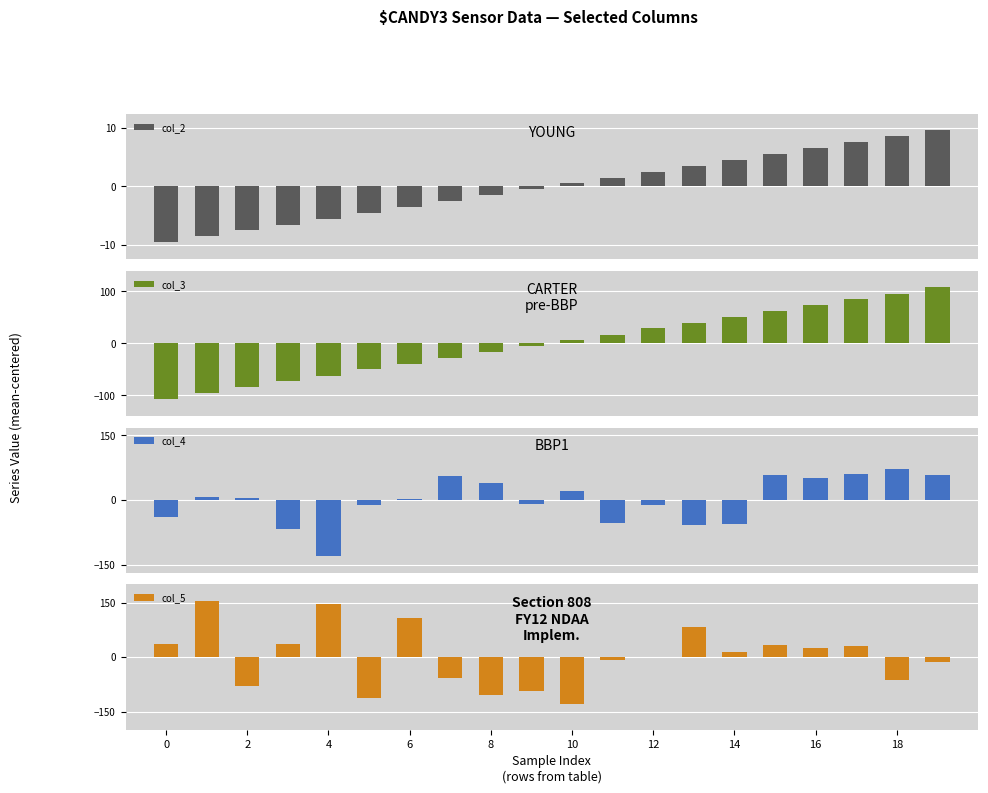

What is the minimum value shown in the chart?

-129.2